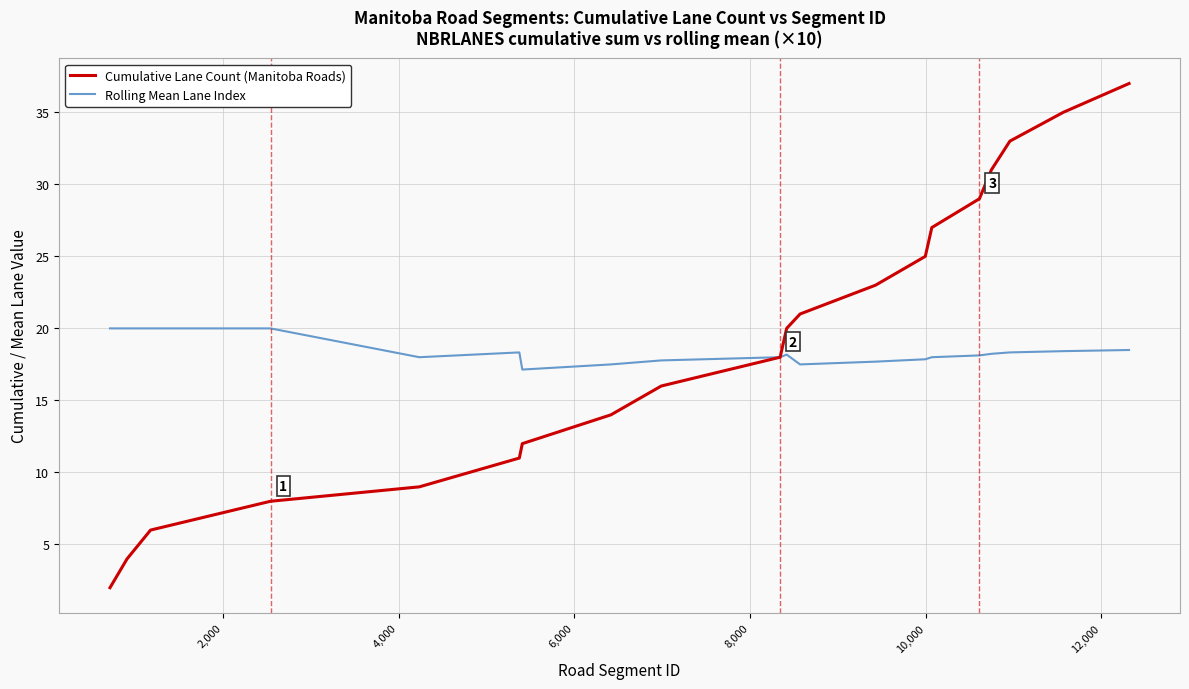

At how many categories does at least one series exceed 5?

20